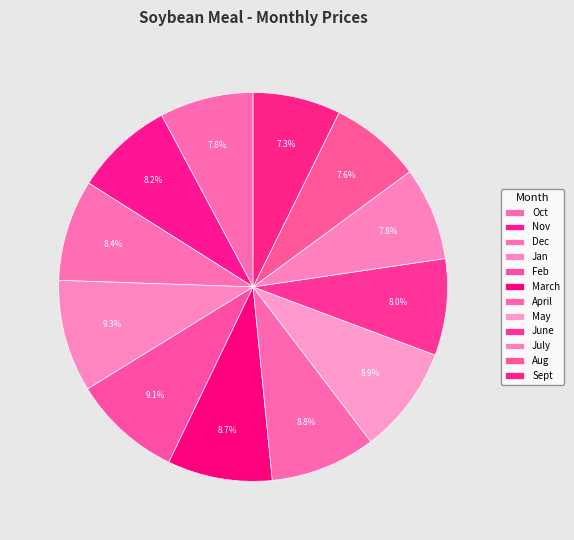

To the nearest percent, what is the average slice percentage?

8%